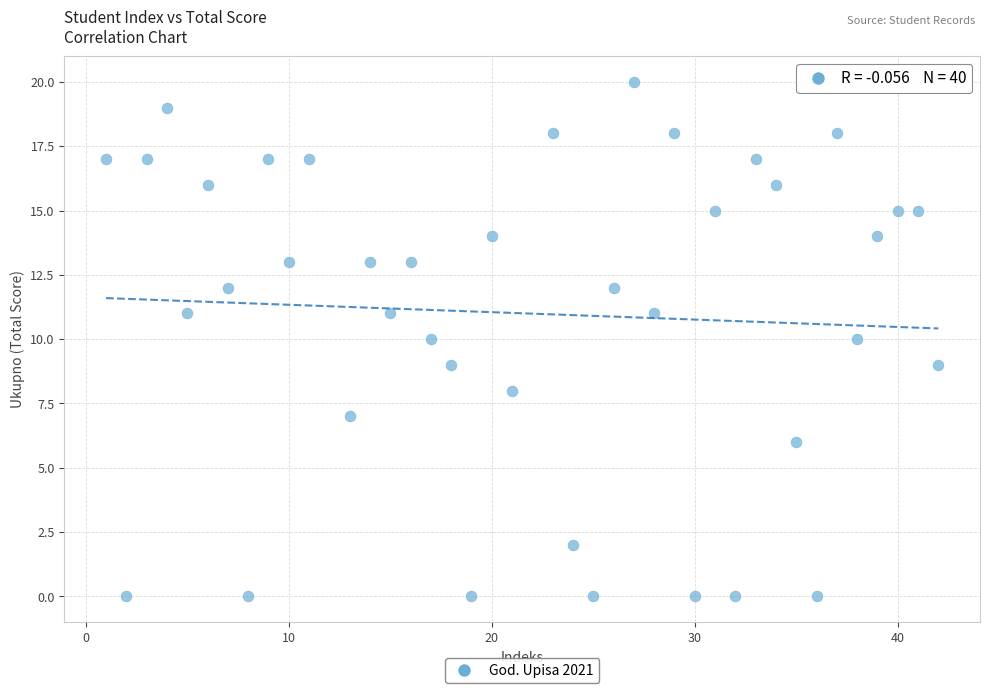

What is the range of X values (max minus min)?

41